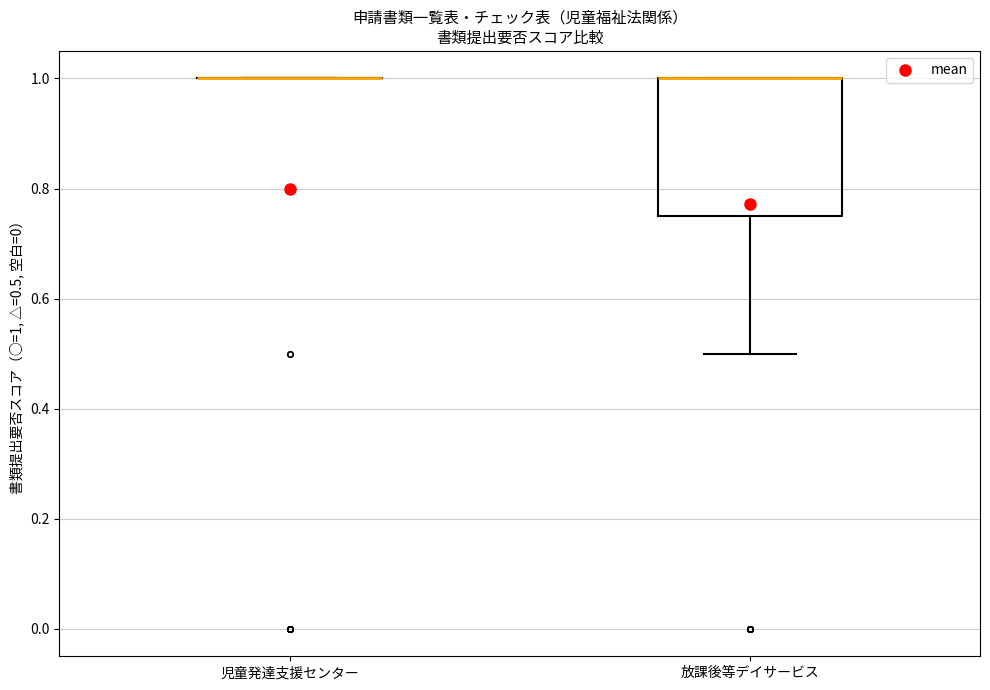

Reading left to right, transcribe this box plot: for each box, give where its median line is, the range the box spans, and where its two whiskers end, as read against the y-axis. The values are not printed on the chart, so give them approximately, as read against the axis.

児童発達支援センター: box collapsed to a line at 1.00, whiskers 1.00 to 1.00
放課後等デイサービス: median 1.00 (drawn on the box's upper edge), box 0.76 to 1.00, whiskers 0.50 to 1.00